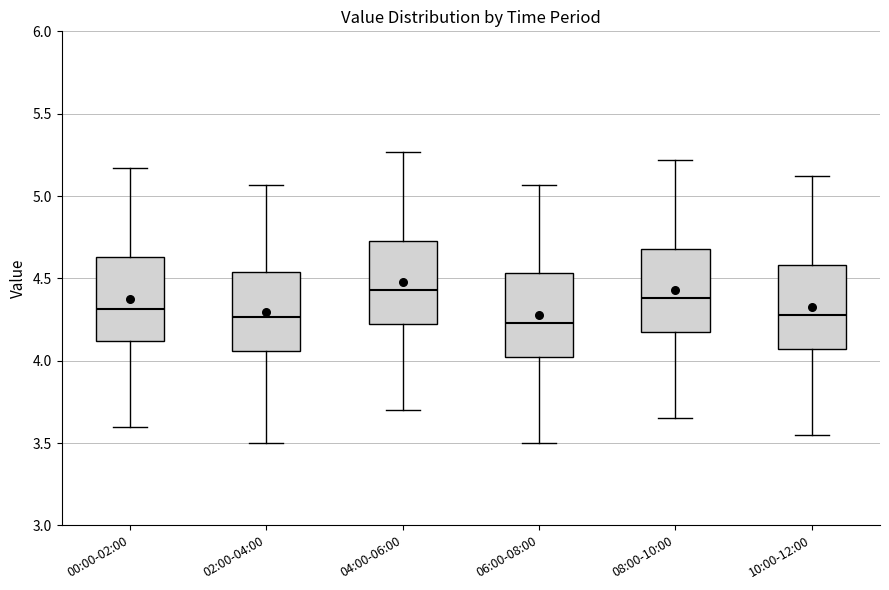

Where does the median line of the box for 00:00-02:00 sit on the y-axis? The values are not printed on the chart, so give them approximately, as read against the axis.

4.30